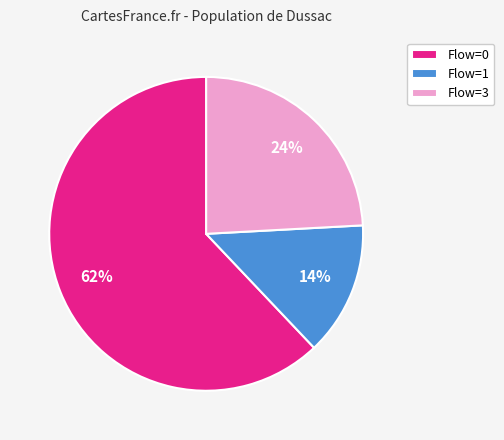

To the nearest percent, what portion does Flow=0 represent?

62%